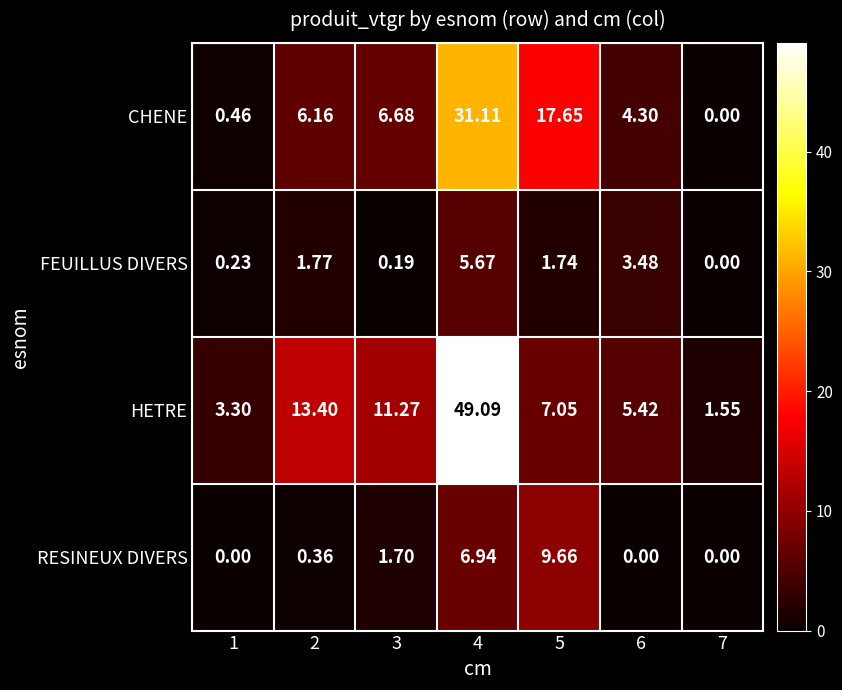

Rank the series at 5 from highest to lowest value.

CHENE, RESINEUX DIVERS, HETRE, FEUILLUS DIVERS